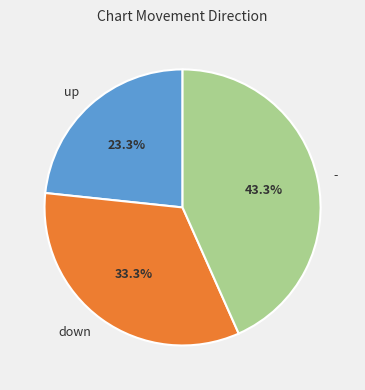

Is it true that down is 33% of the pie?

True